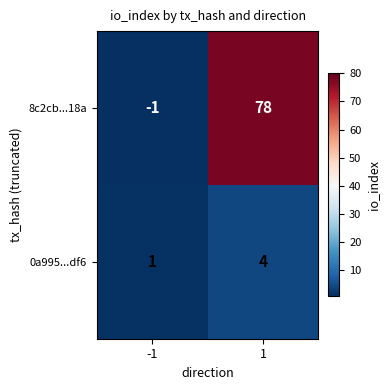

Reading left to right, list all the values displayed in this chart.

8c2cb...18a: -1	78
0a995...df6: 1	4